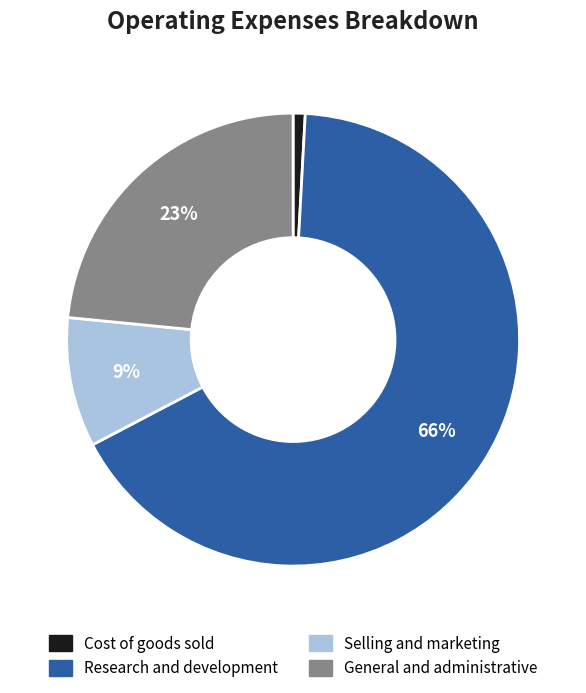

Between General and administrative and Selling and marketing, which is larger?

General and administrative